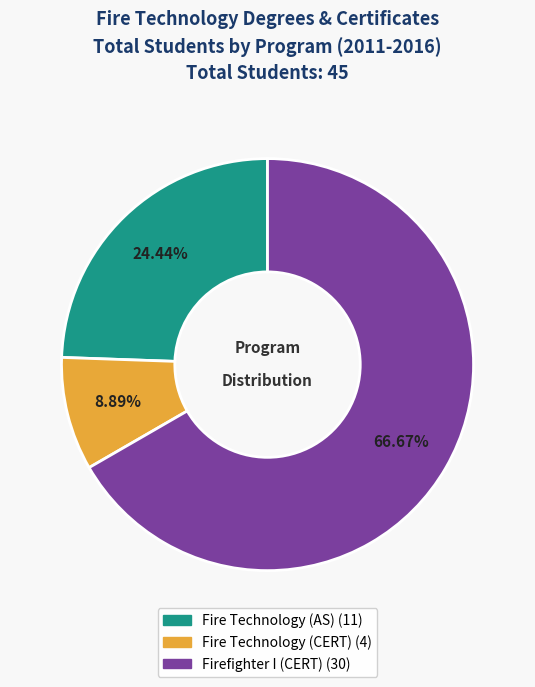

Does any single category account for the majority?

Yes